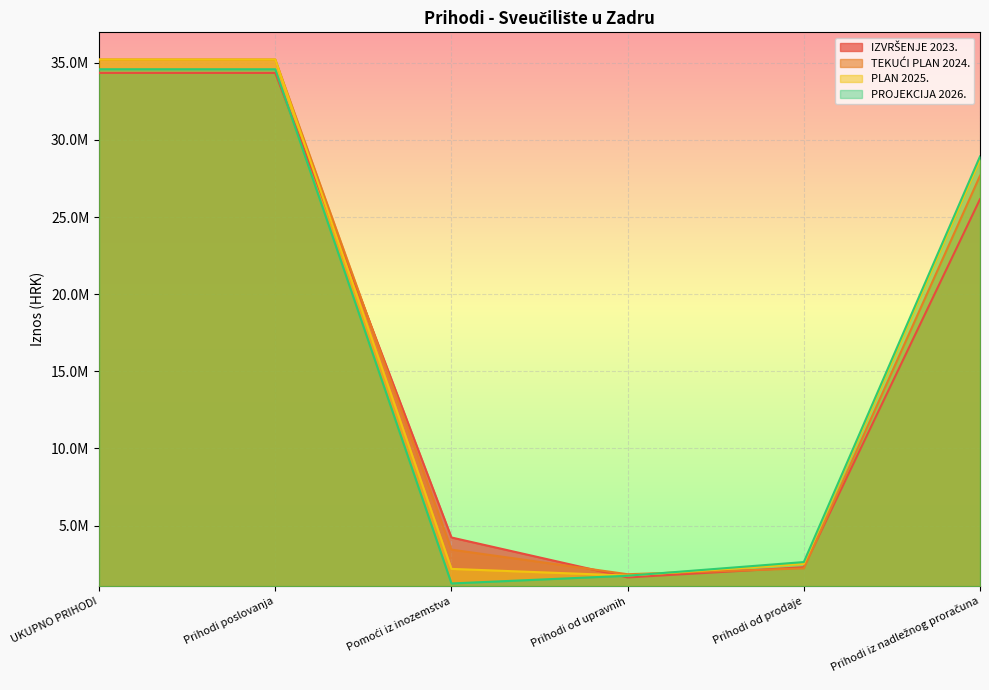

True or false: PROJEKCIJA 2026. and IZVRŠENJE 2023. intersect in this chart.

True